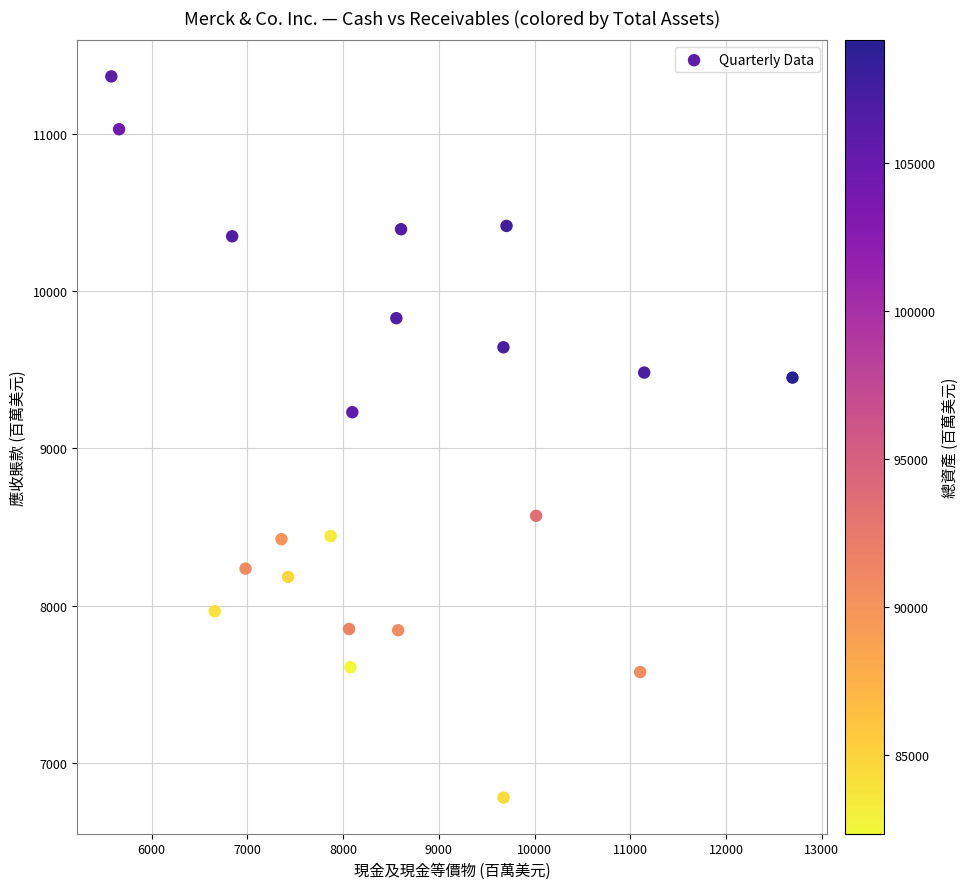

What is the range of X values (max minus min)?

7115